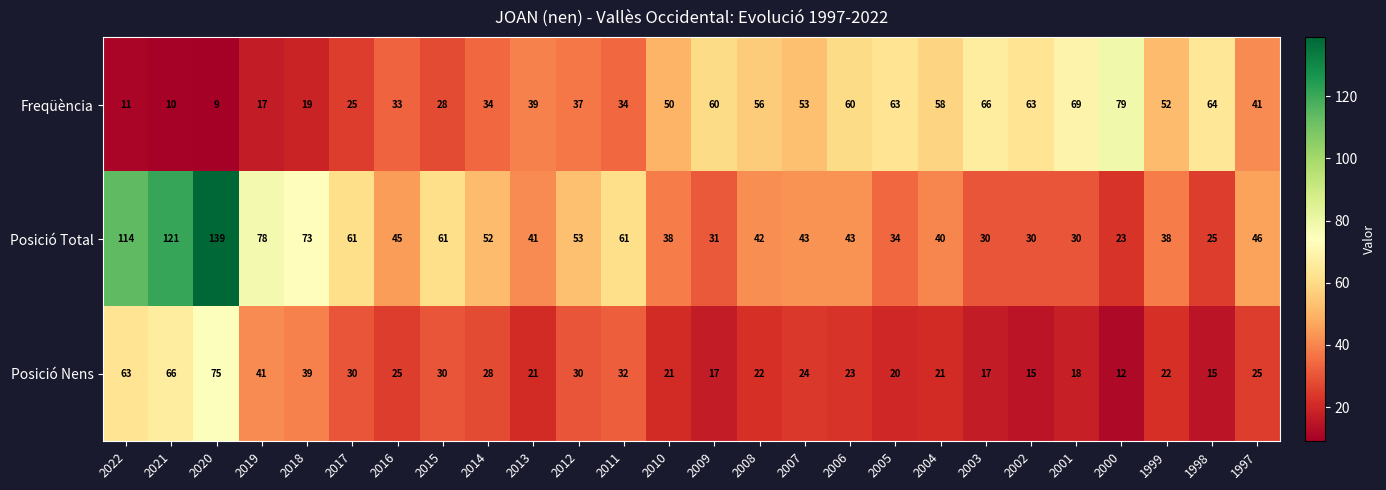

The Posició Nens series shows 41 at 2019. True or false?

True